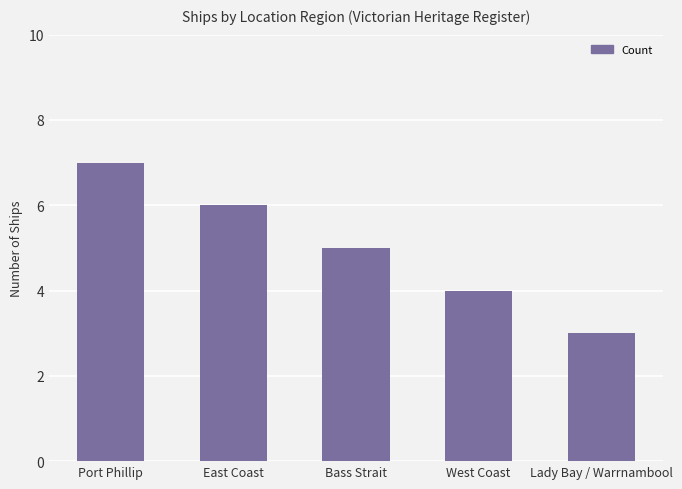

Reading left to right, extract all data points from this chart.

7	6	5	4	3